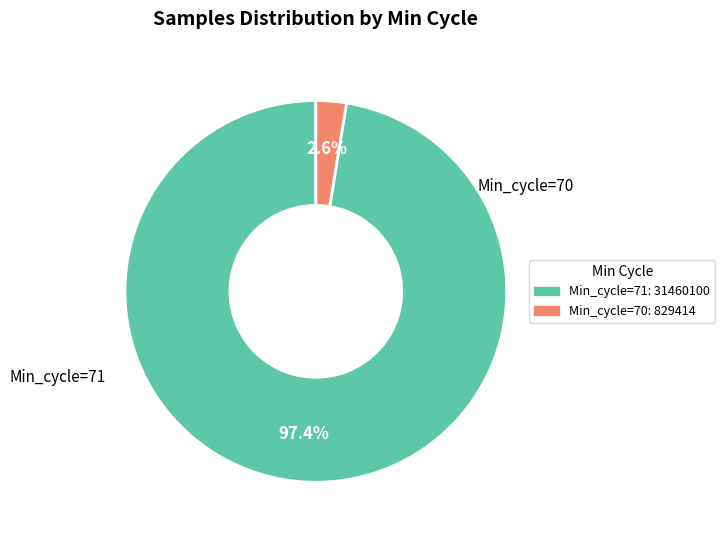

Does Min_cycle=70 account for over 50% of the chart?

No